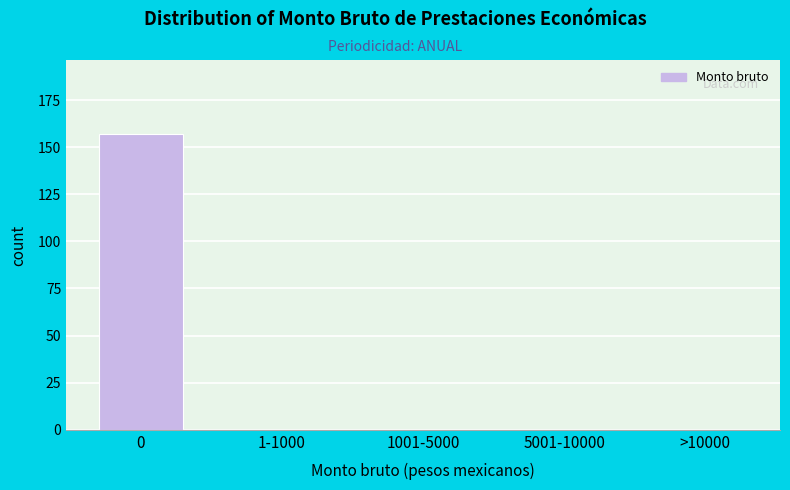

Reading left to right, what are all the values shown in this chart?

0=157	1-1000=0	1001-5000=0	5001-10000=0	>10000=0